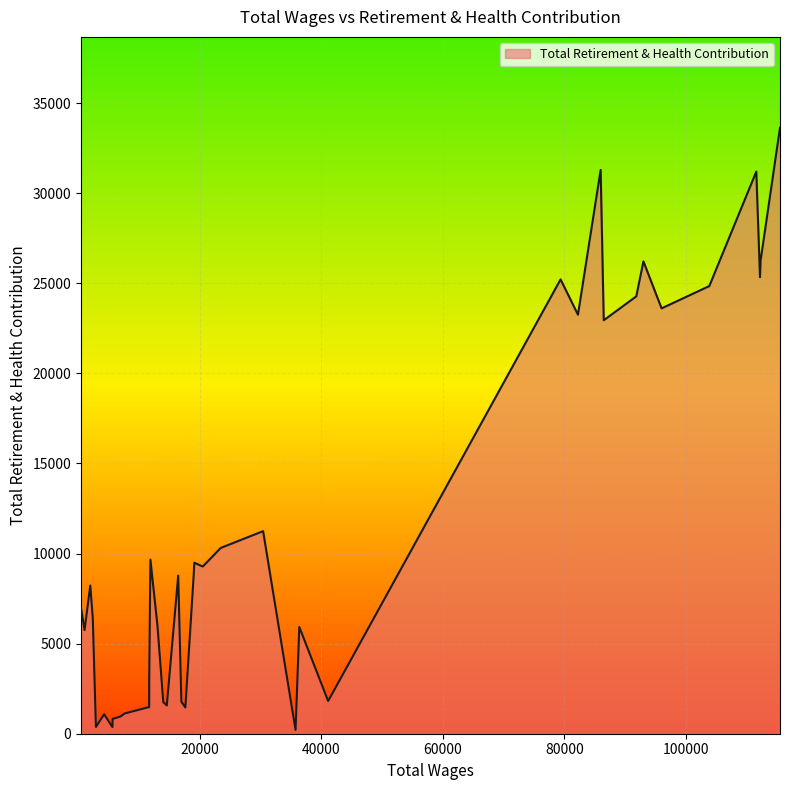

What is the maximum value shown in the chart?

33632